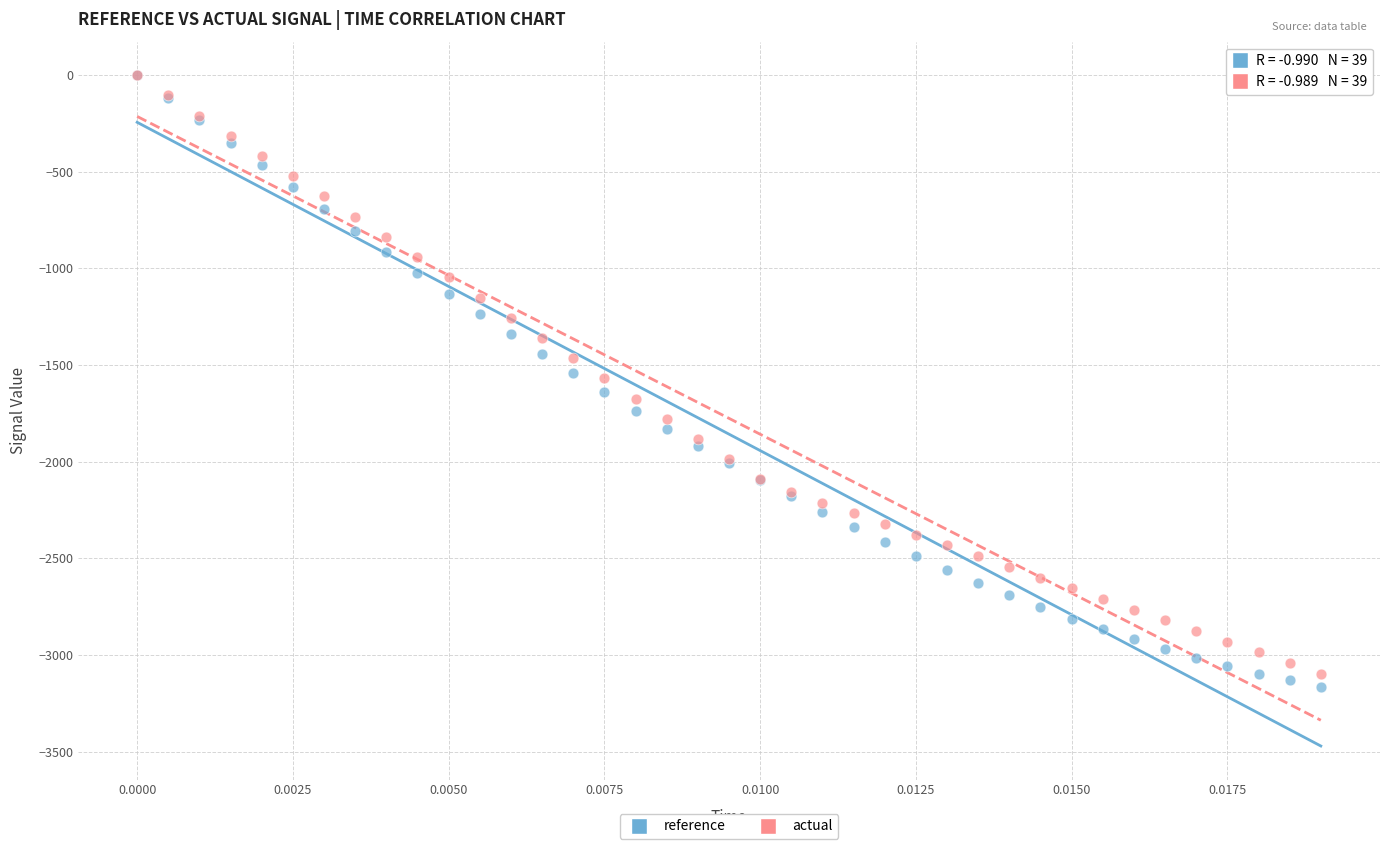

Which series reaches the minimum Y coordinate?

reference